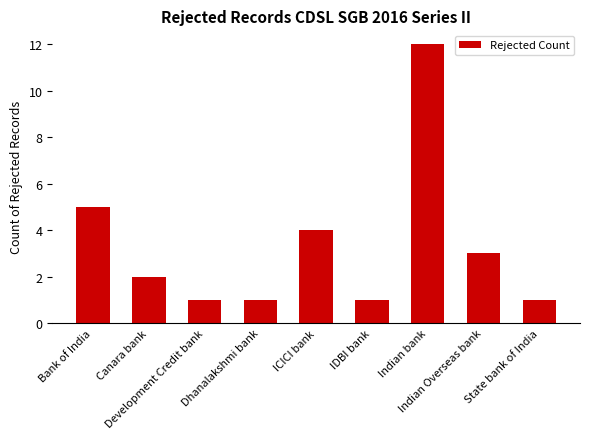

Reading right to left, transcribe all the data shown in this chart.

State bank of India=1	Indian Overseas bank=3	Indian bank=12	IDBI bank=1	ICICI bank=4	Dhanalakshmi bank=1	Development Credit bank=1	Canara bank=2	Bank of India=5